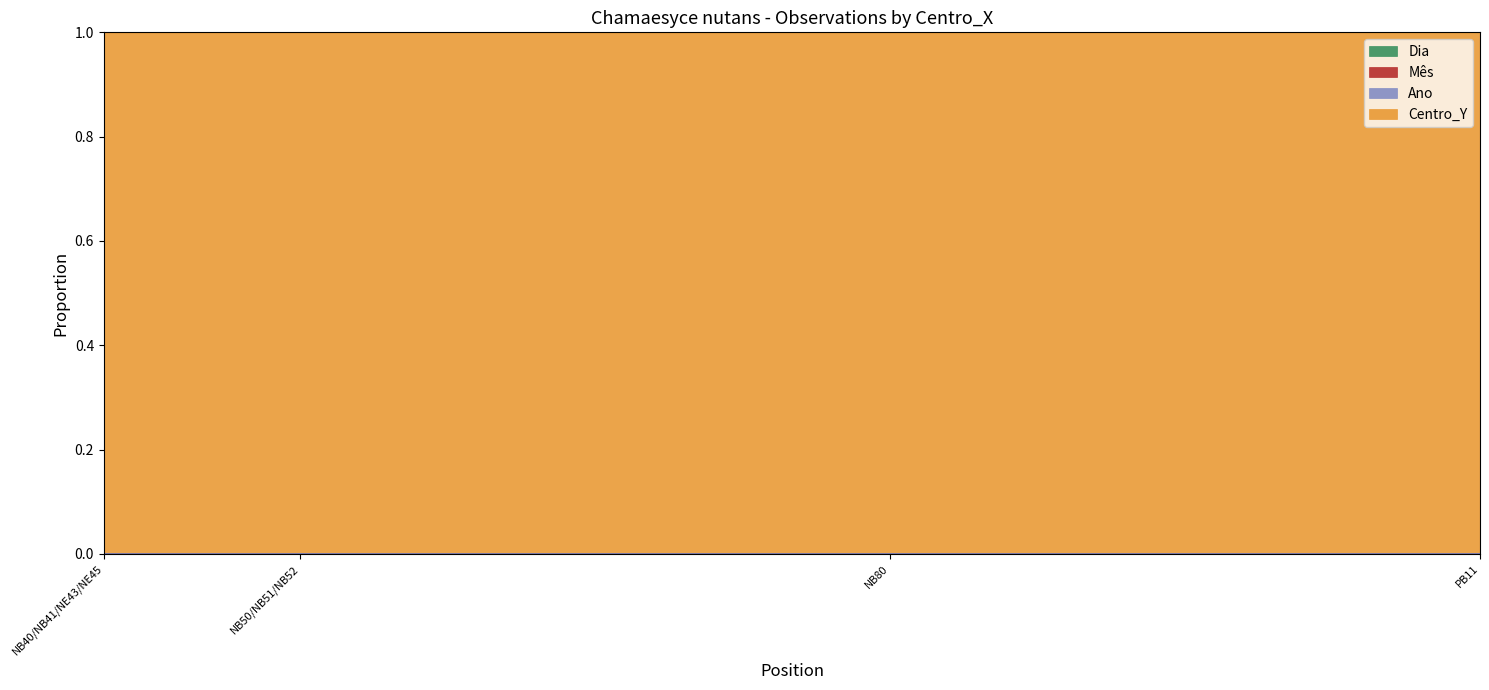

Between NB50/NB51/NB52 and NB40/NB41/NE43/NE45, which is larger?

NB50/NB51/NB52